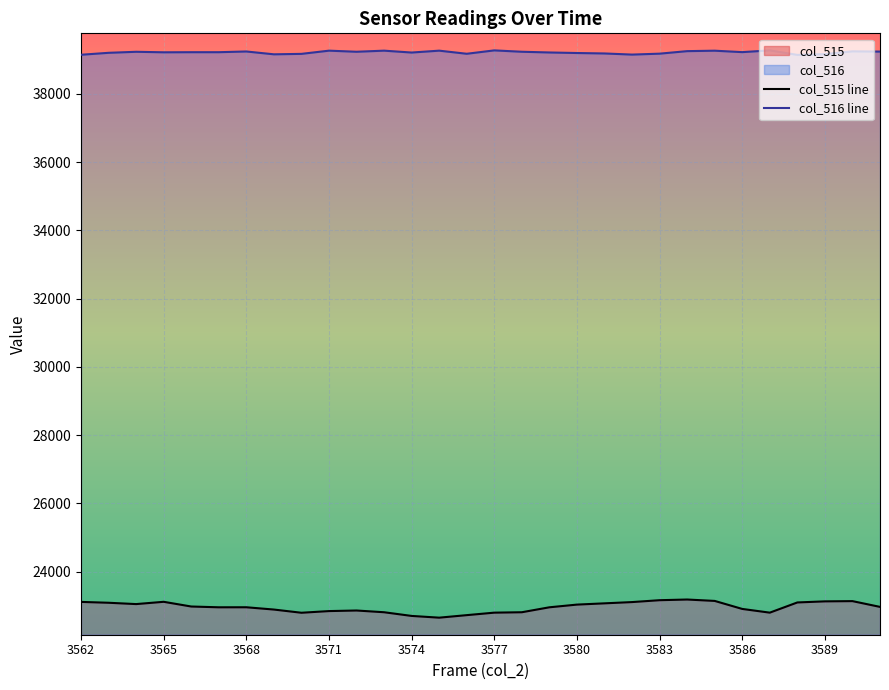

What is the minimum value for col_515 line?

22648